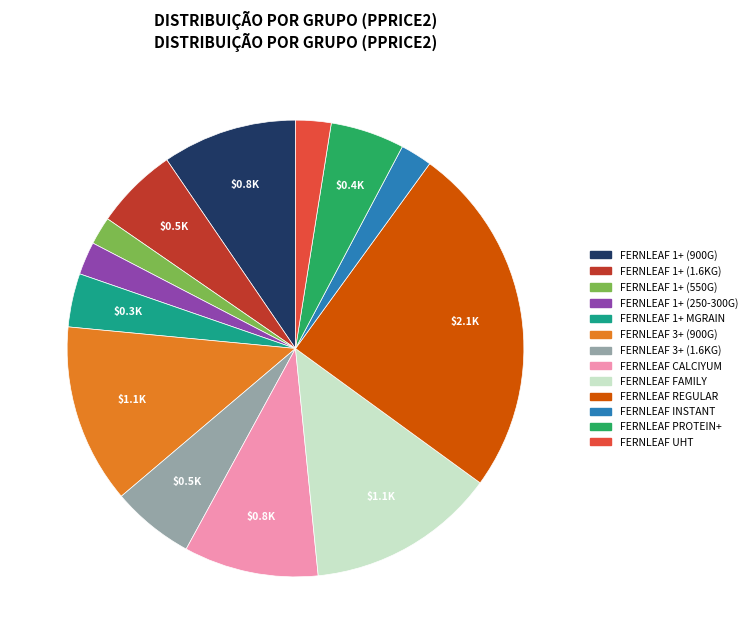

Is there a majority slice in this chart?

No